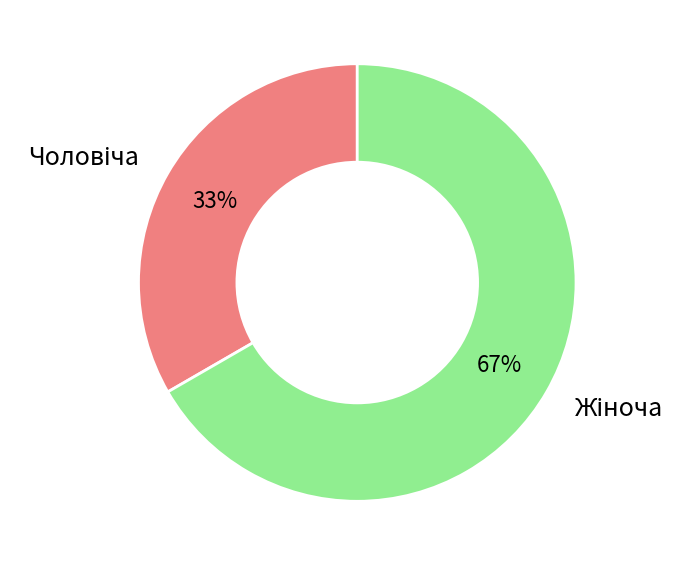

To the nearest percent, what is the average slice percentage?

50%